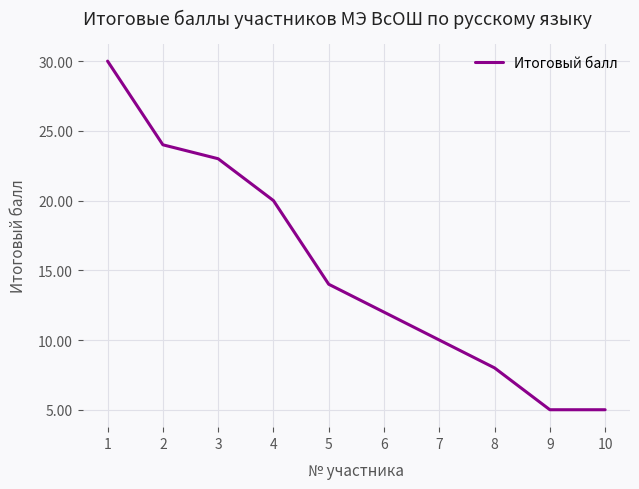

Reading left to right, list all the values displayed in this chart.

30	24	23	20	14	12	10	8	5	5